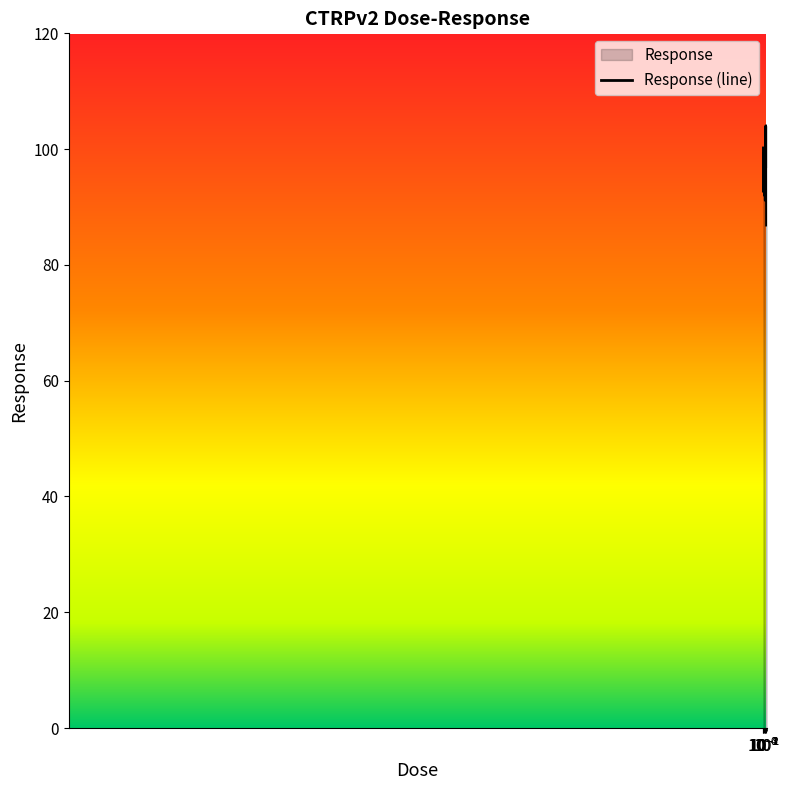

What is the maximum value shown in the chart?

104.0